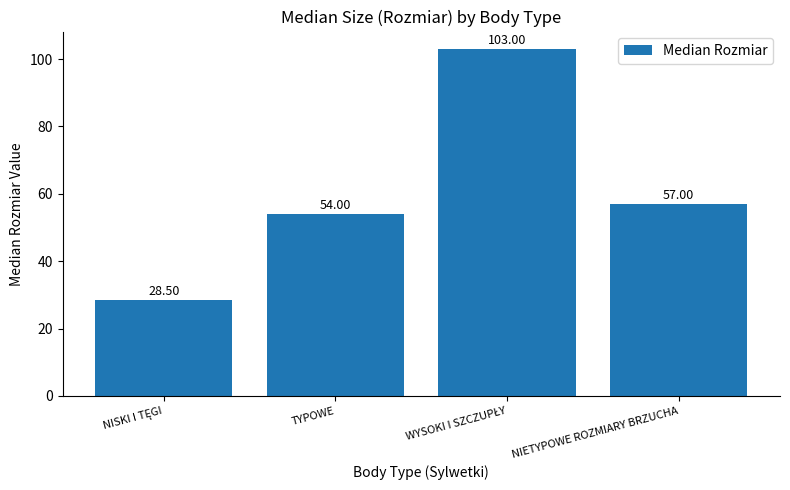

What is the average value?

60.6